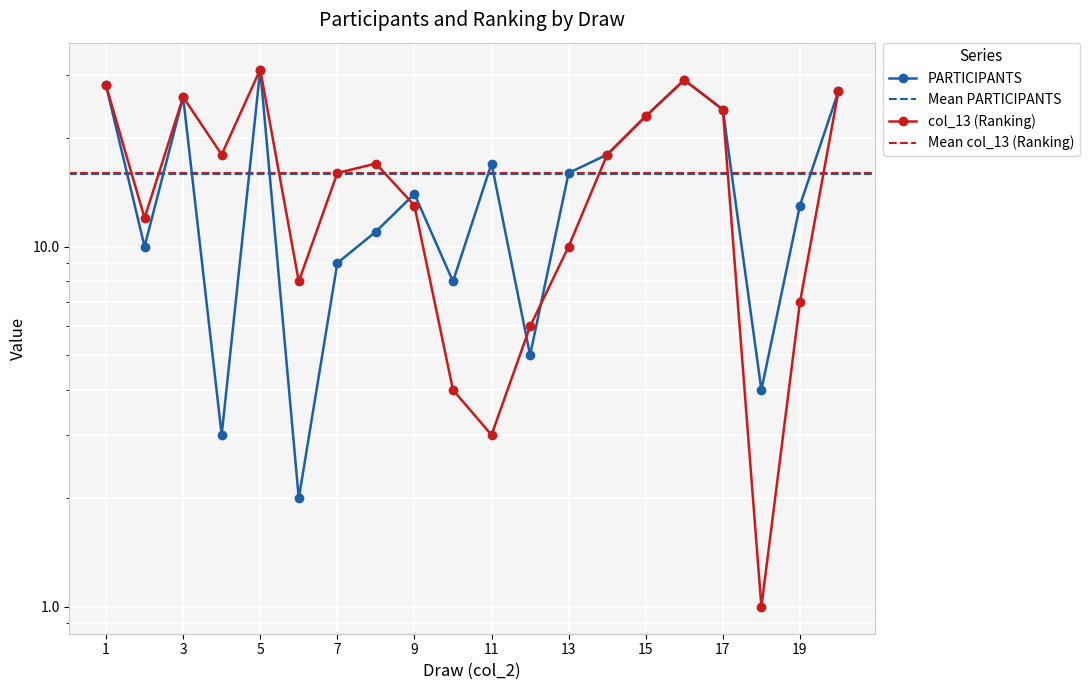

What is the difference between the maximum and second lowest values in the col_13 series?

28